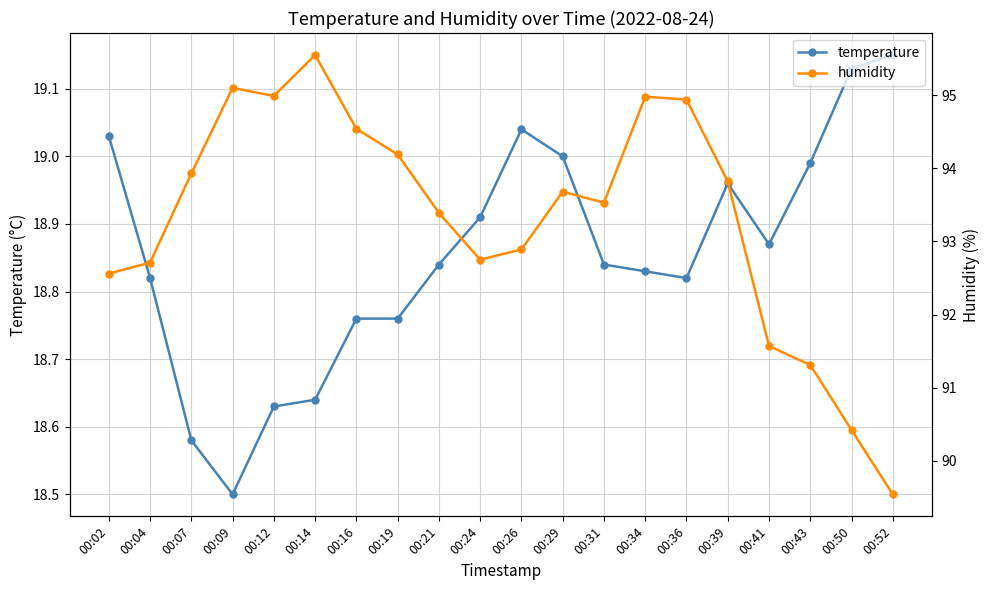

What is the sum of all temperature values?

377.1